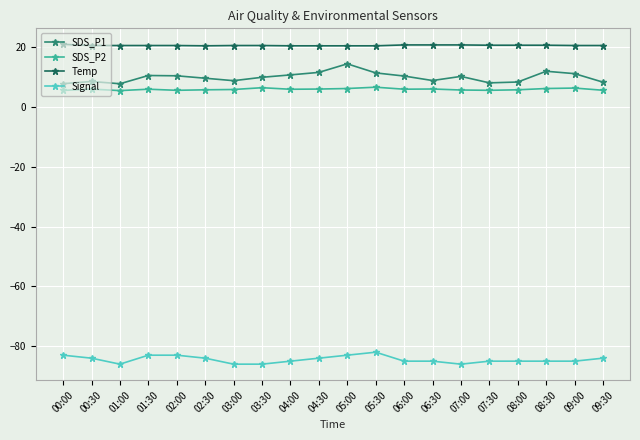

List the series in order of their peak value, highest first.

Temp, SDS_P1, SDS_P2, Signal